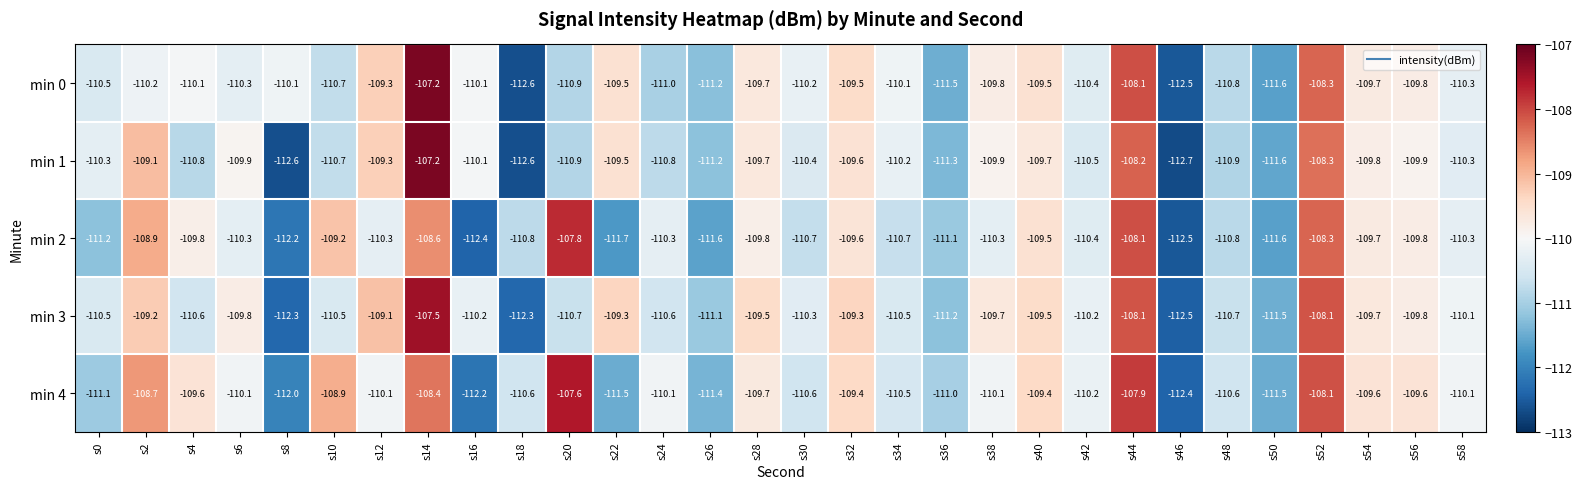

What is the greatest value displayed?

-107.2